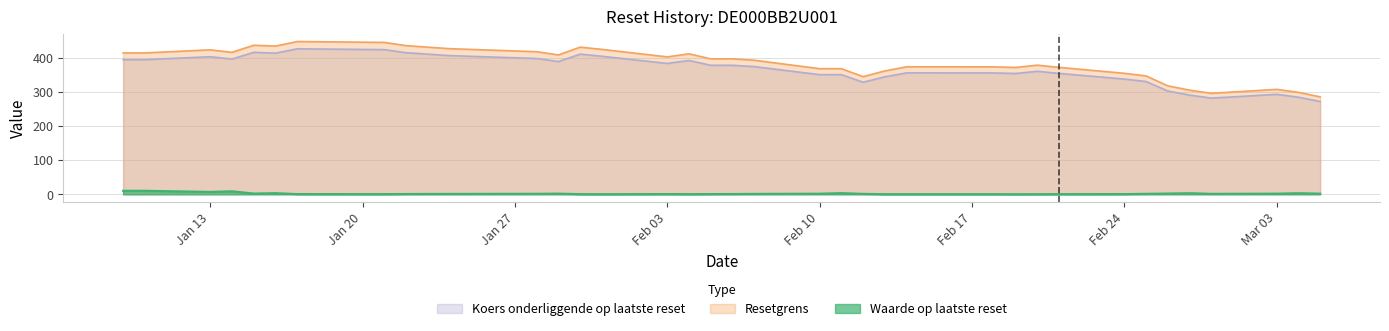

True or false: Koers onderliggende op laatste reset has a value of 272.0 at 2025-03-05.

True